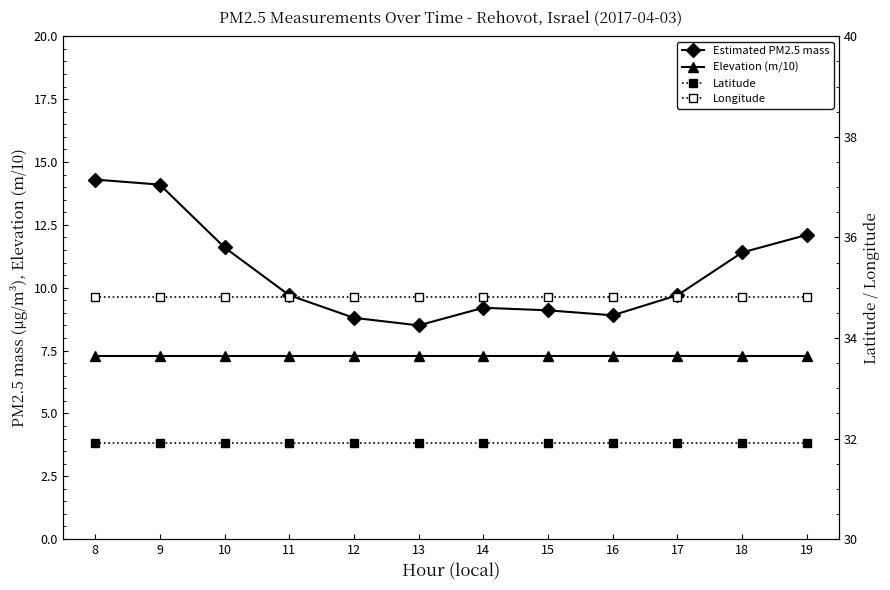

What is the total value across all series at 17?

83.7